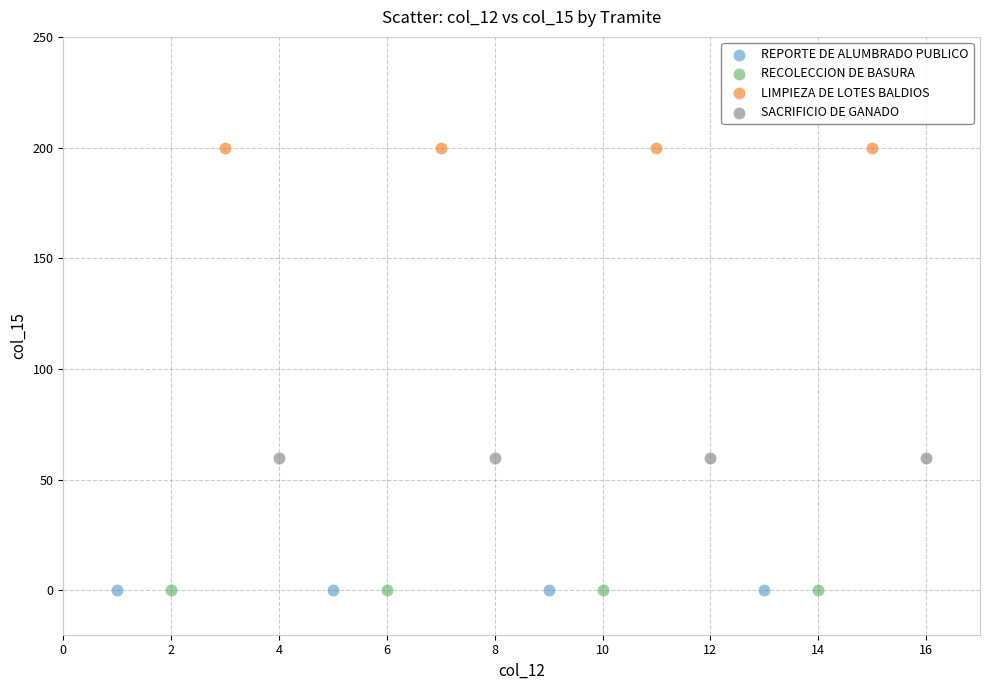

Which series reaches the maximum Y coordinate?

LIMPIEZA DE LOTES BALDIOS